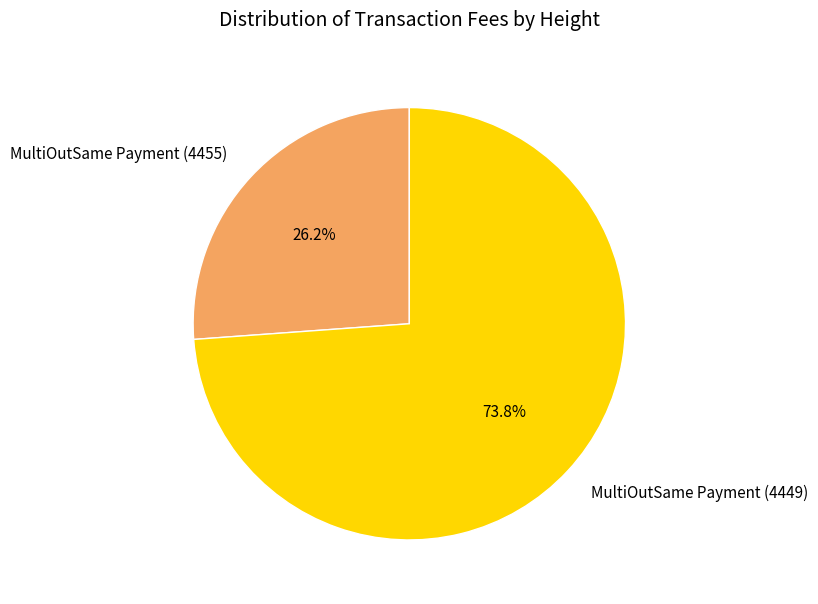

To the nearest percent, what is the difference between the MultiOutSame Payment (4455) and MultiOutSame Payment (4449) slice percentages?

48%